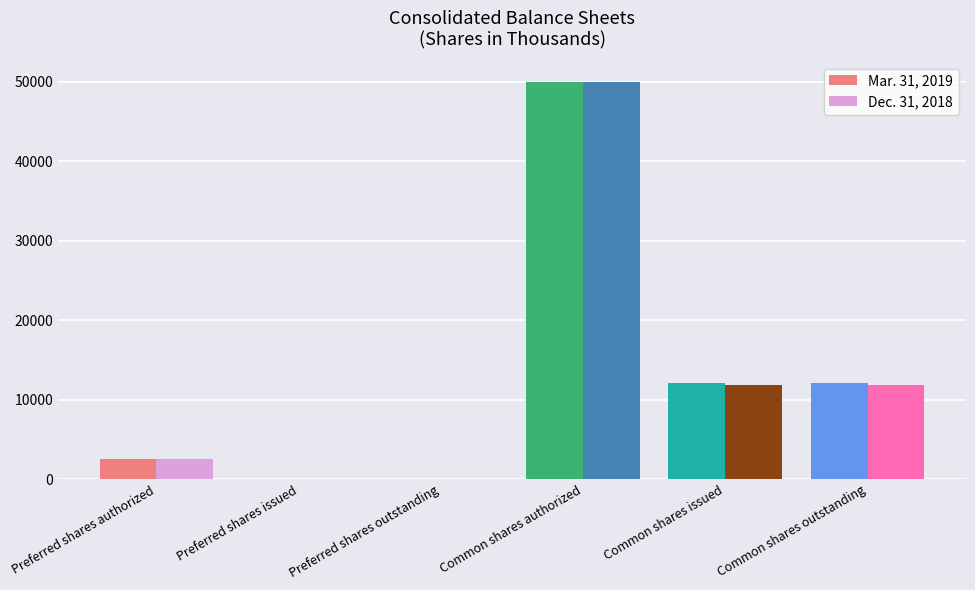

Is the value of Mar. 31, 2019 at Common shares authorized greater than the value of Dec. 31, 2018 at Common shares issued?

Yes